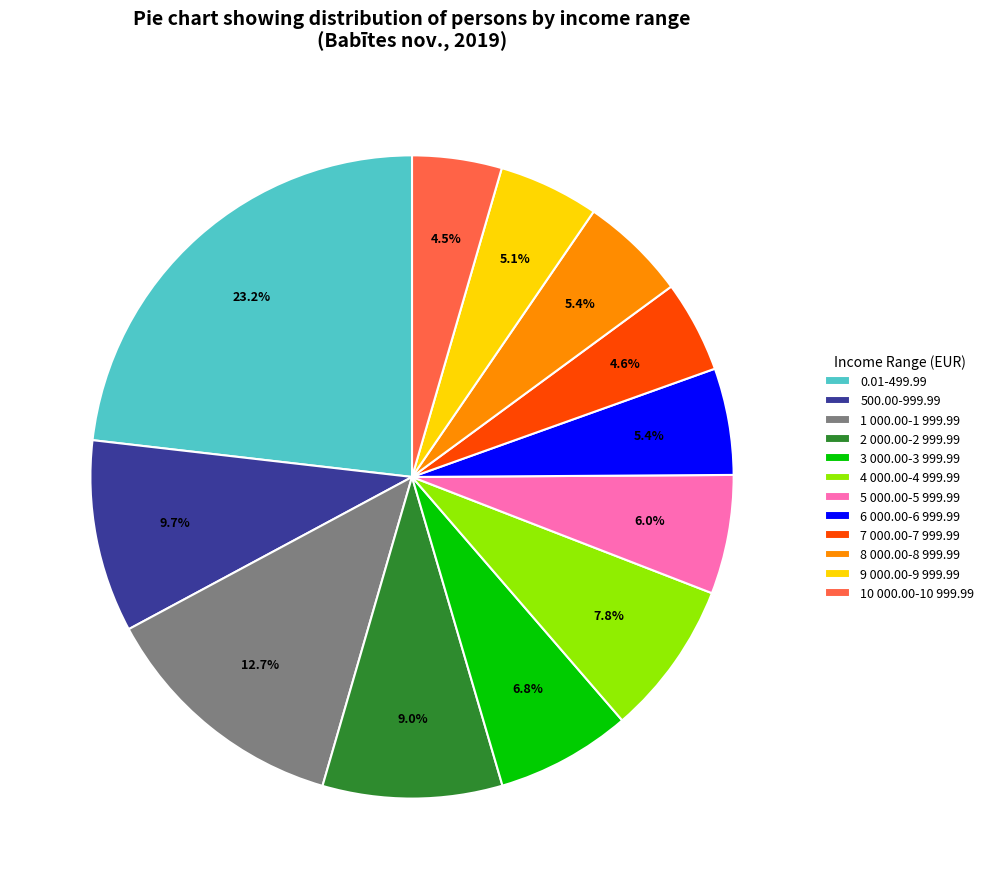

Which slice is the largest?

0.01-499.99